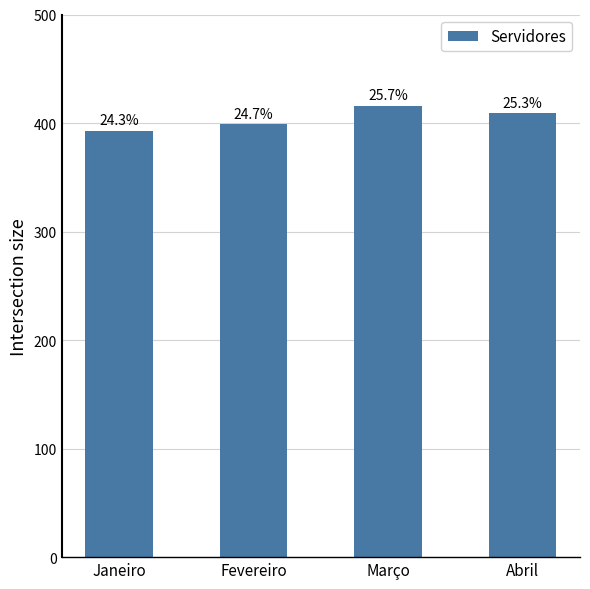

How many bars are there in total?

4